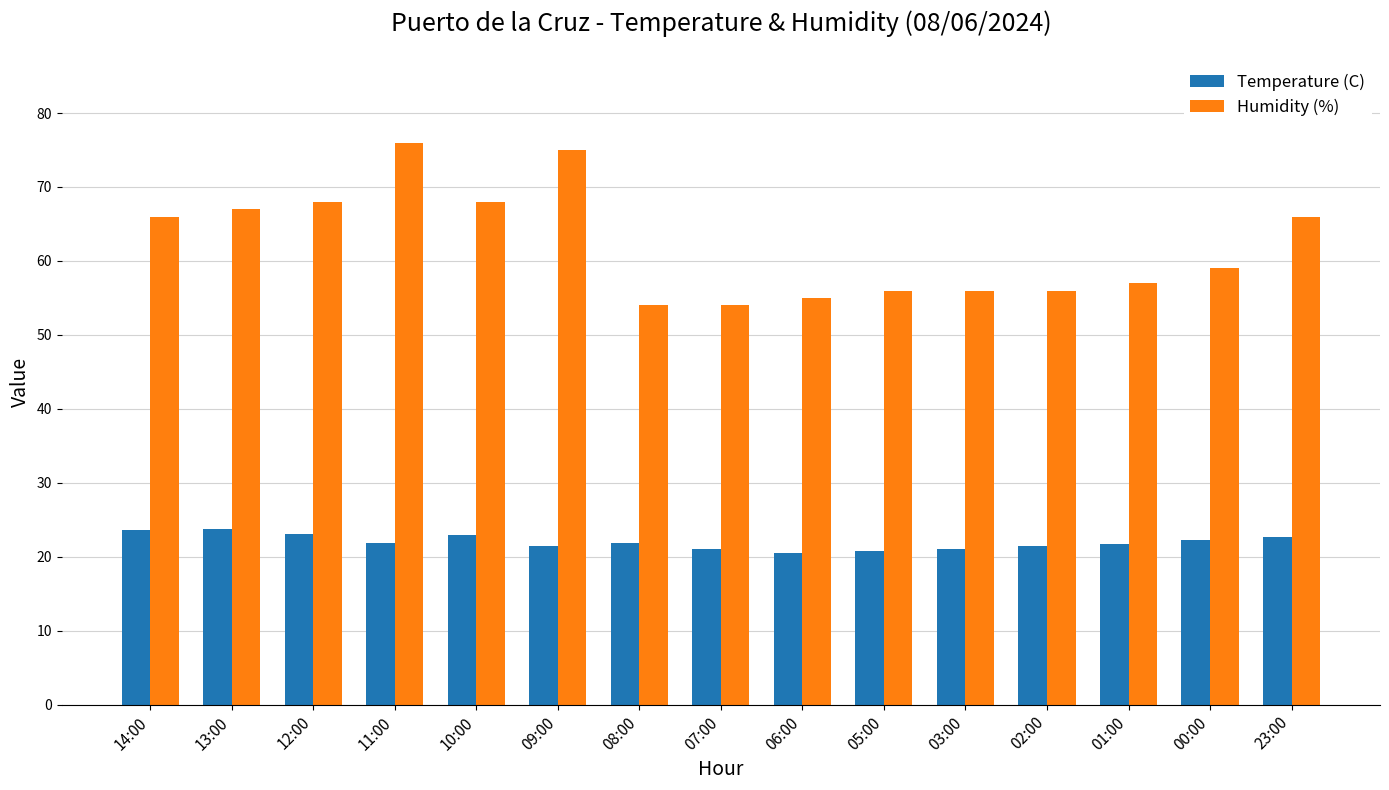

What is the label of the 5th bar from the left?

10:00